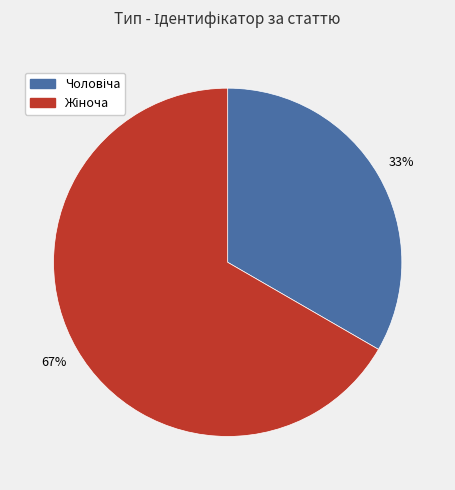

Does any single category account for the majority?

Yes